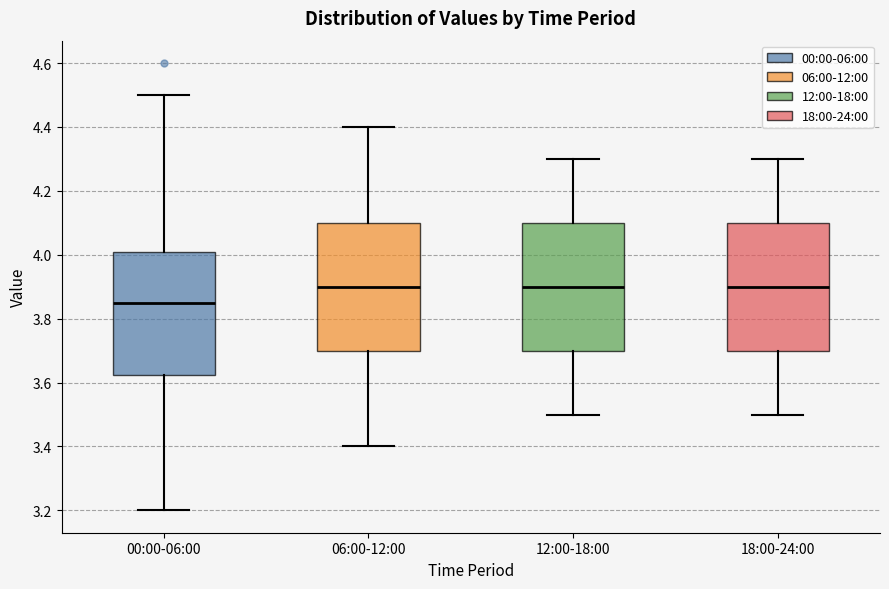

Which box has the lowest median line?

00:00-06:00